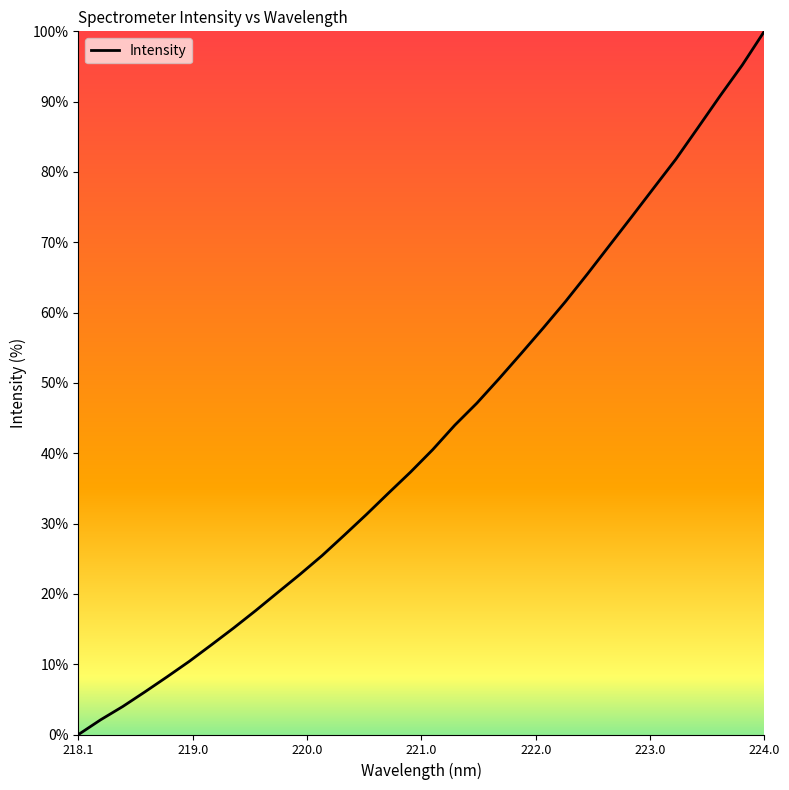

Is this an area chart (filled region under the line)?

No